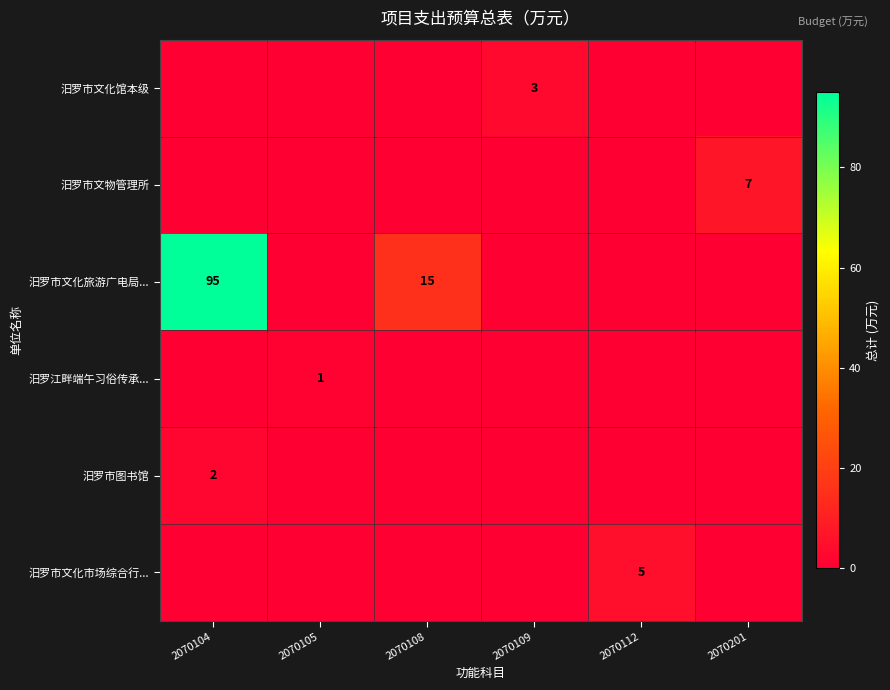

At which category is the sum across all series the highest?

2070104